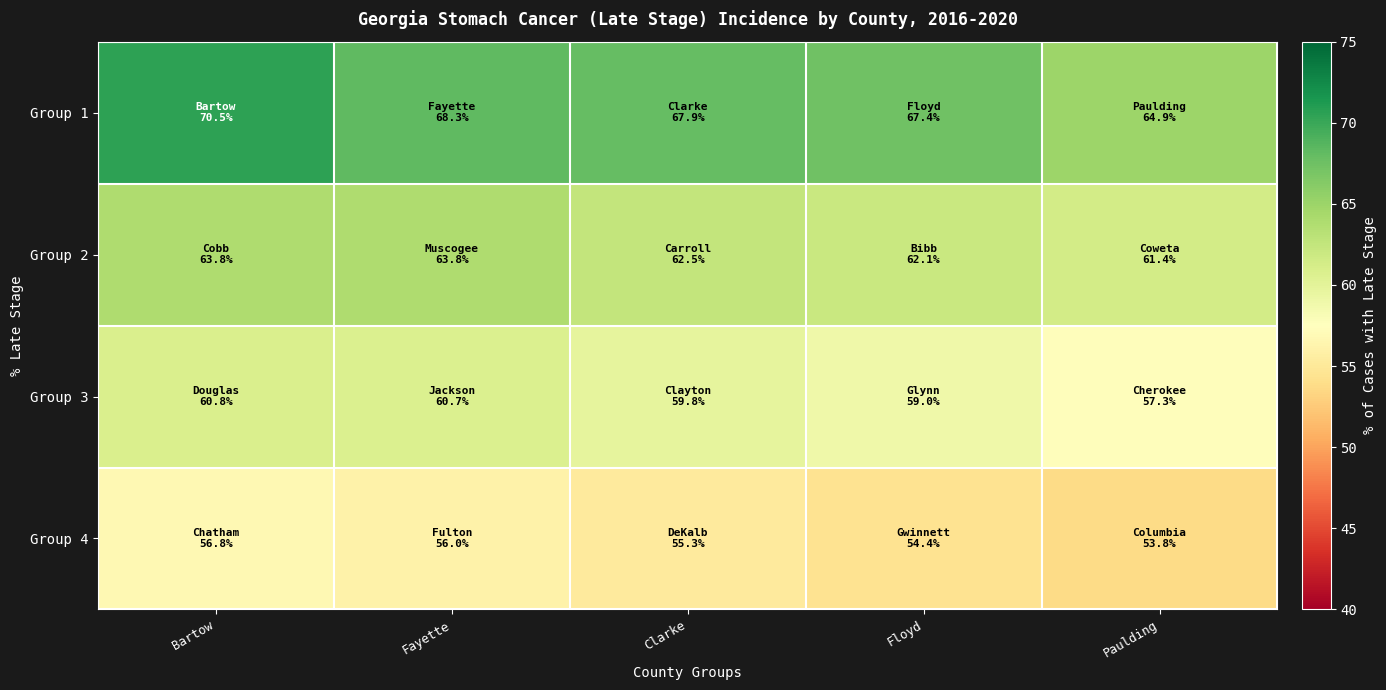

What is the total value across all series at Floyd?

242.9